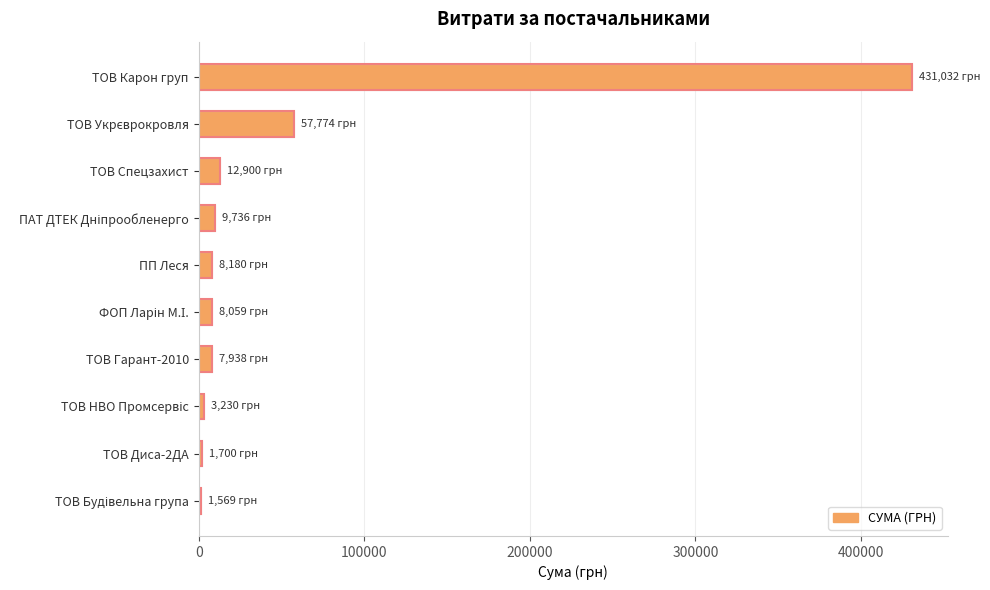

How many data points in Максимальне значення are above 8179?

5